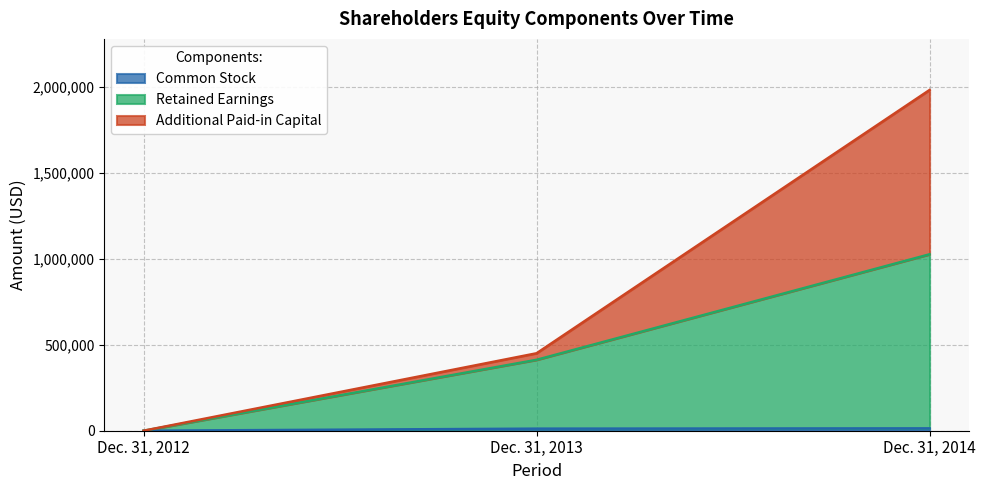

Reading right to left, transcribe all the data shown in this chart.

Common Stock: 13604	12000	0
Retained Earnings: 1025075	411977	0
Additional Paid-in Capital: 1979761	449977	0